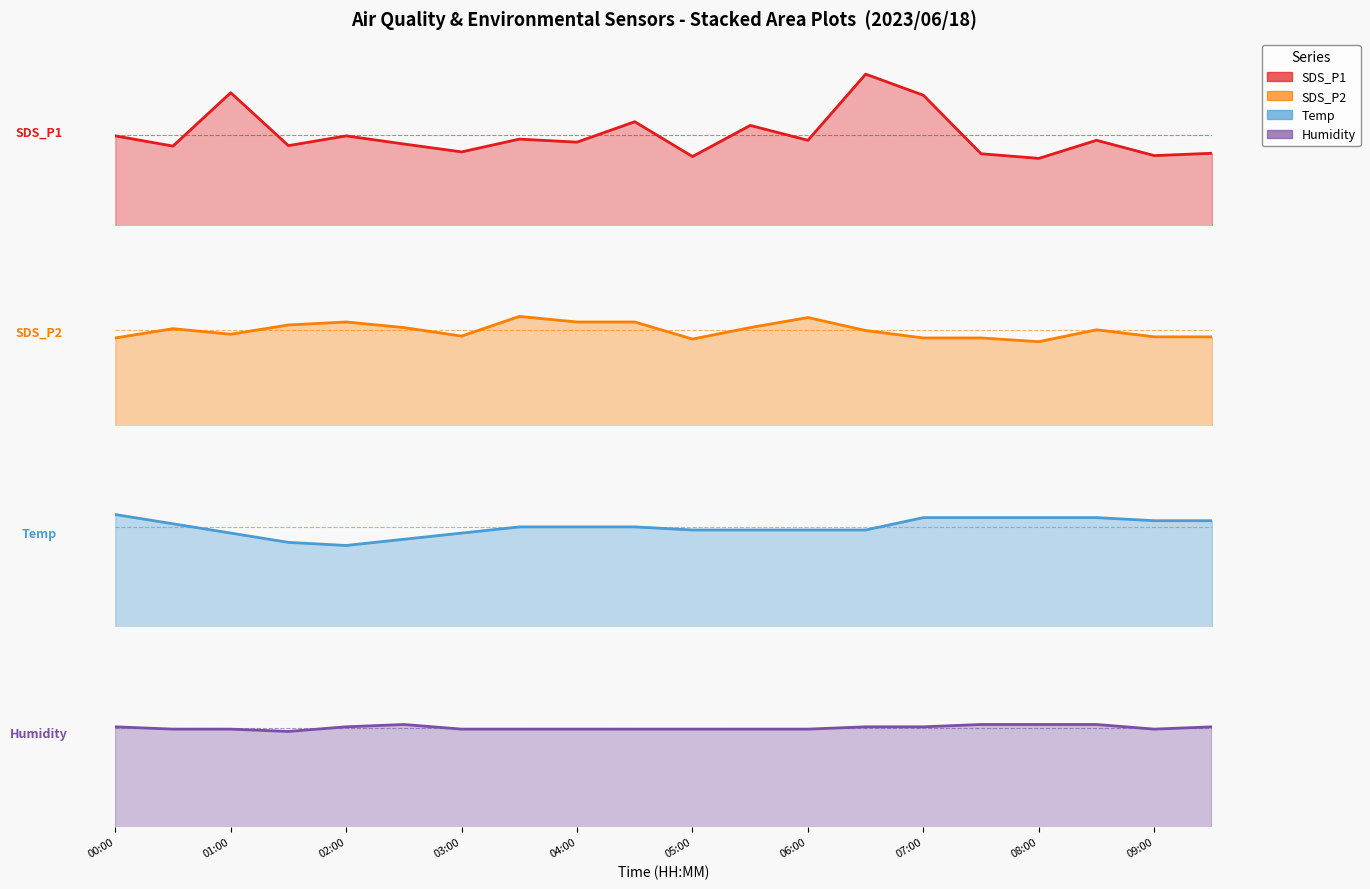

True or false: SDS_P1 and Temp intersect in this chart.

False